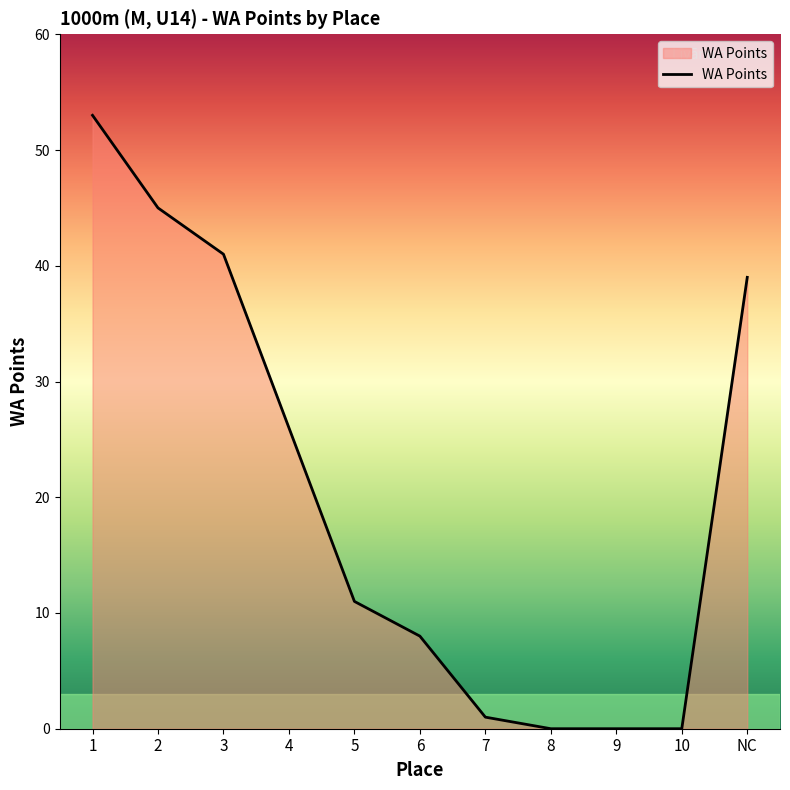

What is the change in value from 5 to 8?

-11